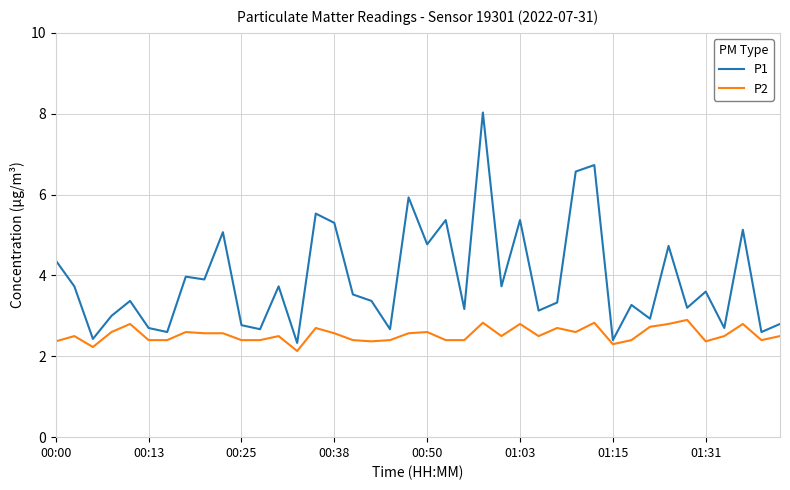

At how many categories does at least one series exceed 6?

3